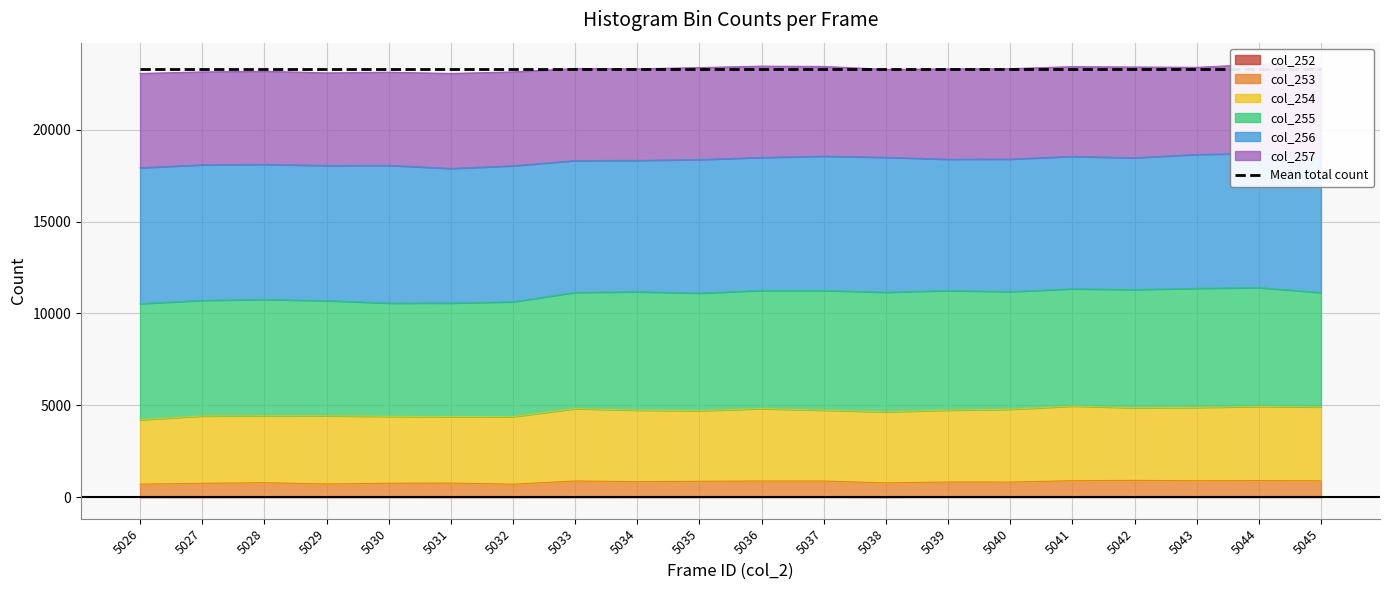

The col_252 series shows 14 at 5041. True or false?

True